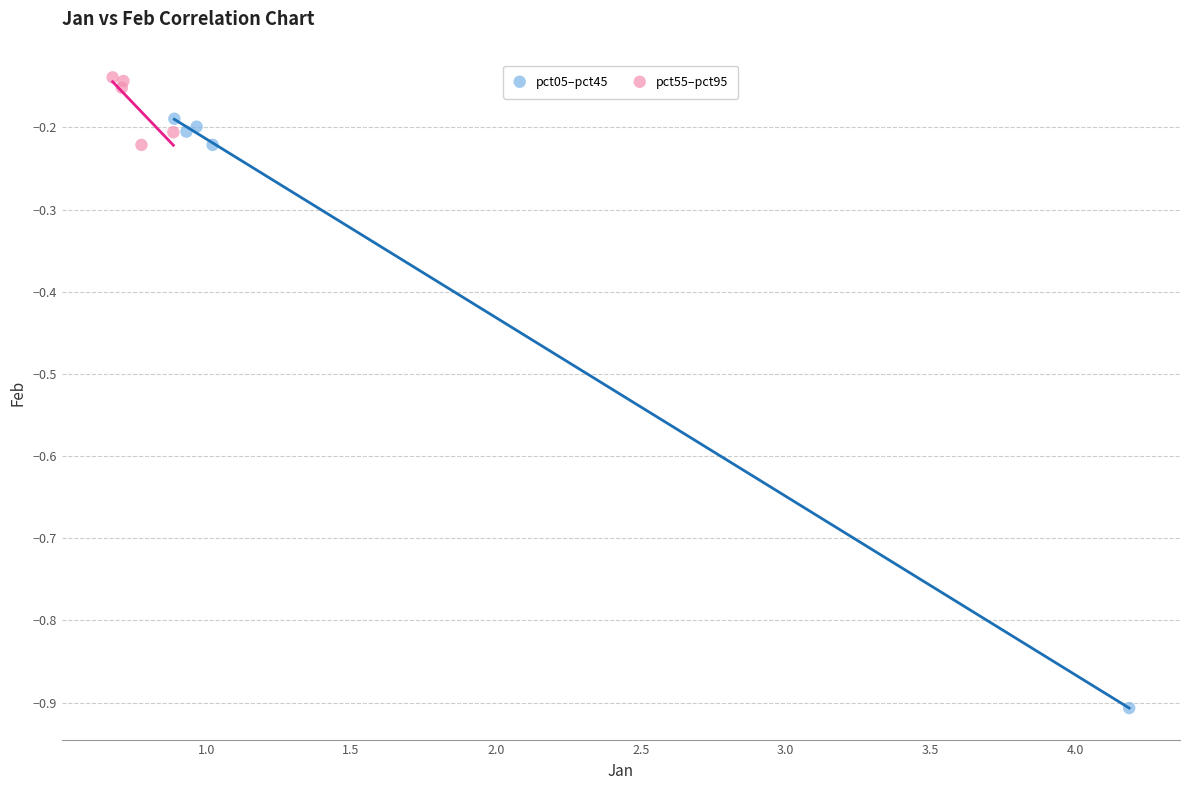

Which series contains the lowest Y value?

pct05–pct45